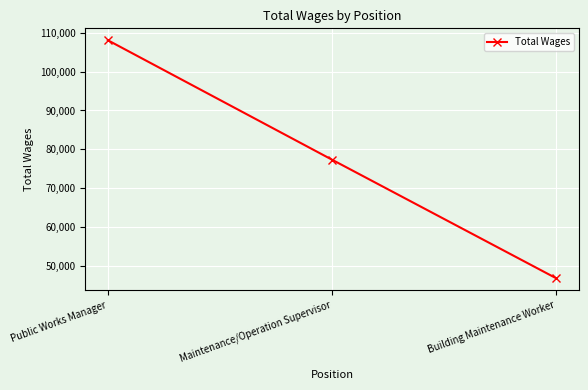

True or false: the data shows 176153 at Public Works Manager.

False